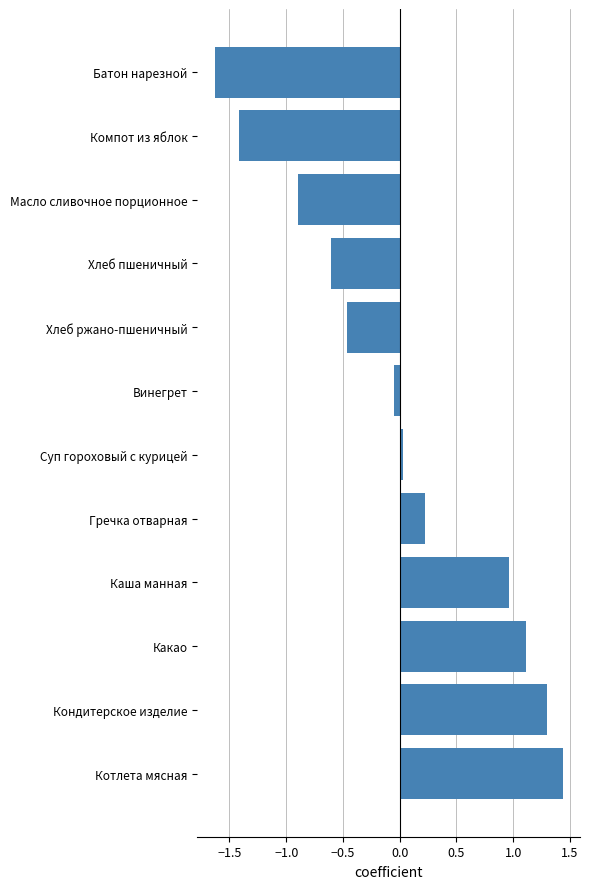

What is the sum of the values at Батон нарезной and Хлеб пшеничный?

-2.2